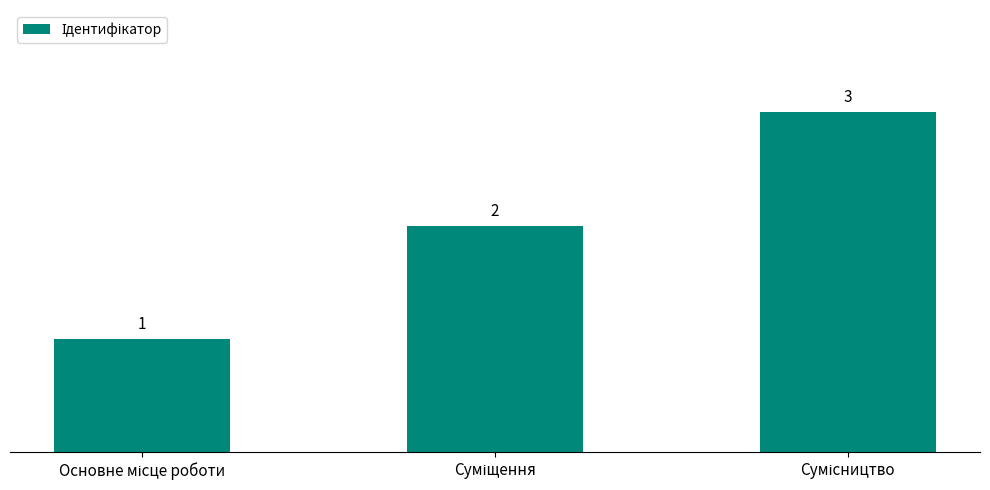

How many values are between 1 and 3?

3